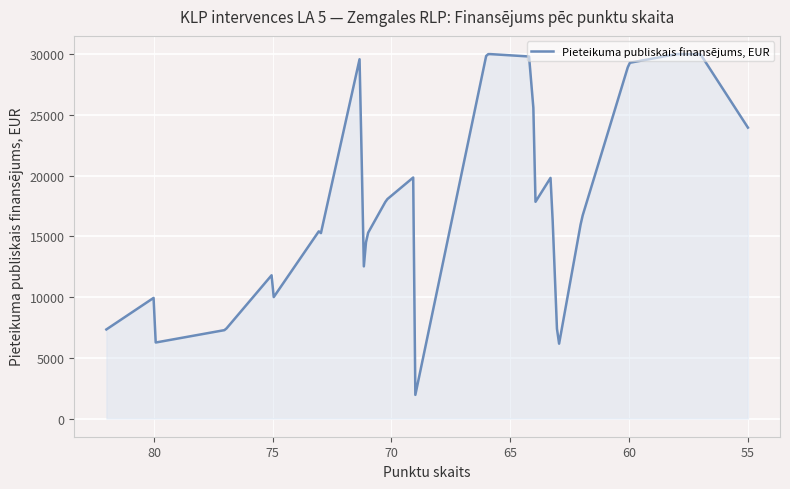

True or false: the data shows 4837.6 at 75.

False